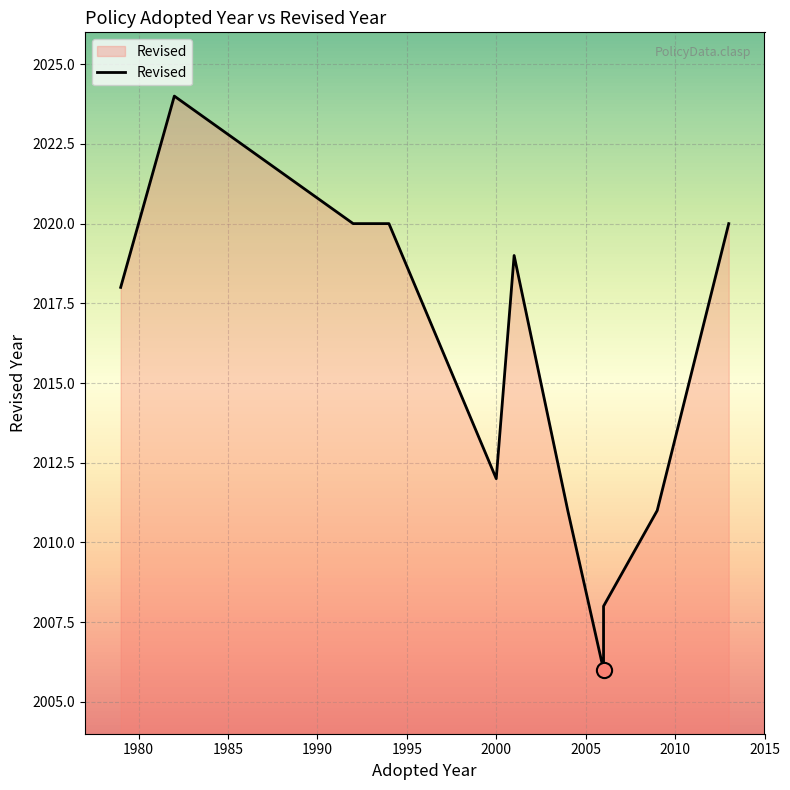

Approximately how many times larger is the value at 1985 compared to 2000?

1.0